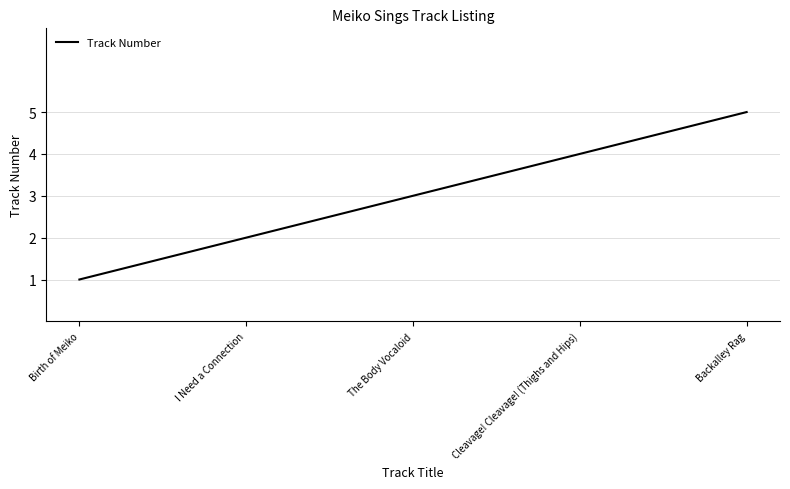

Reading left to right, what are all the values shown in this chart?

Birth of Meiko=1	I Need a Connection=2	The Body Vocaloid=3	Cleavage! Cleavage! (Thighs and Hips)=4	Backalley Rag=5